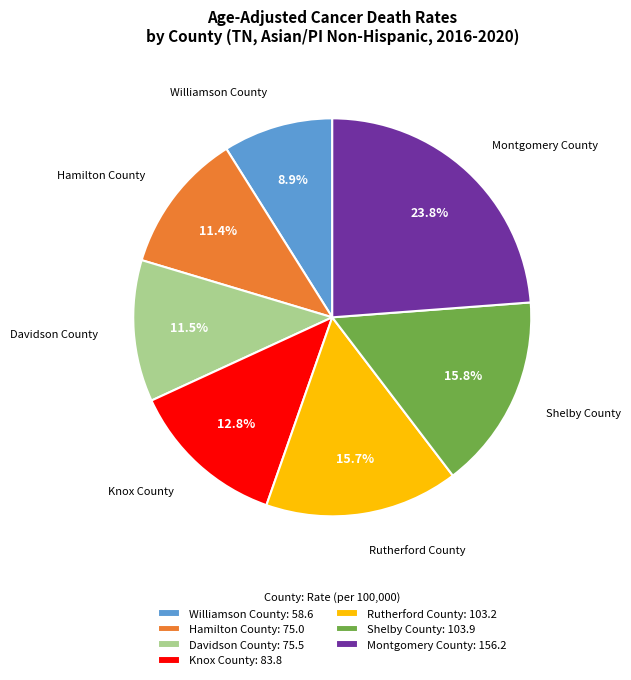

Does Williamson County account for over 50% of the chart?

No